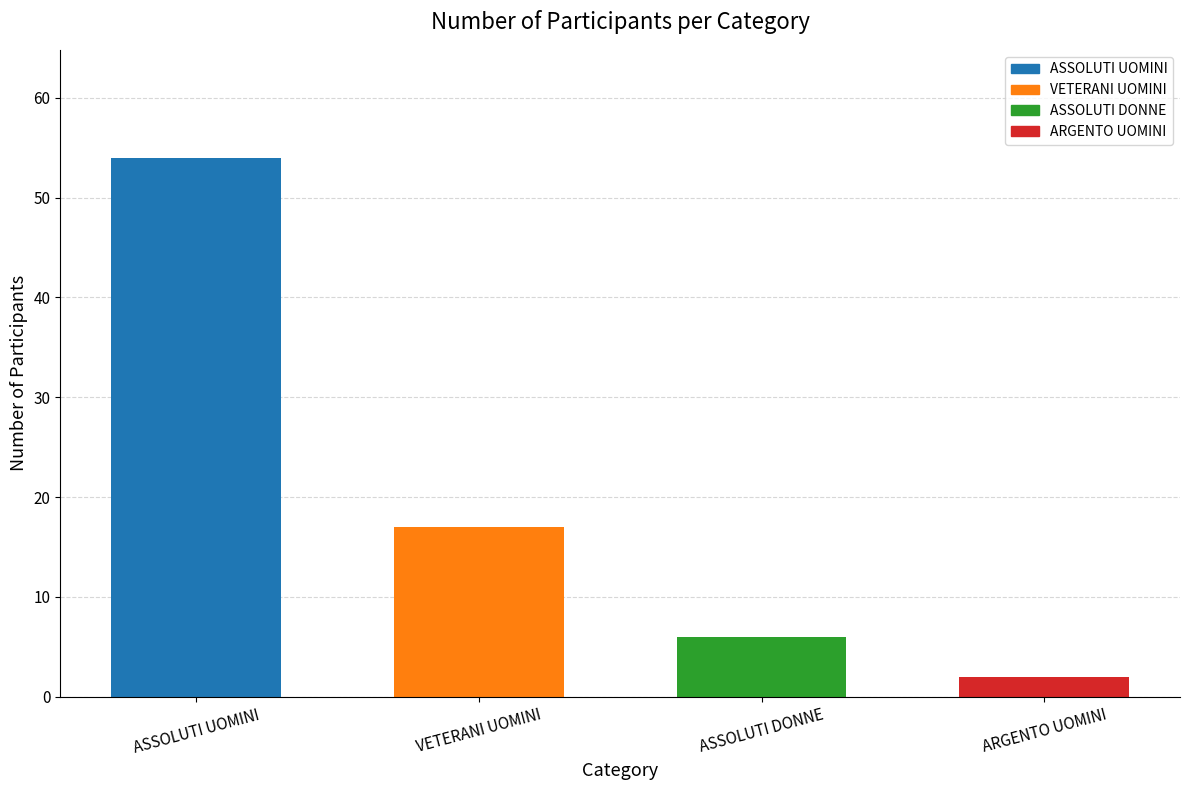

What is the ratio of the value at VETERANI UOMINI to the value at ARGENTO UOMINI?

8.5